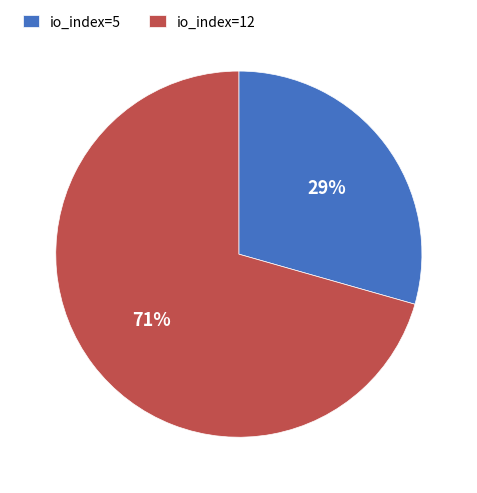

True or false: io_index=12 accounts for 60% of the total.

False